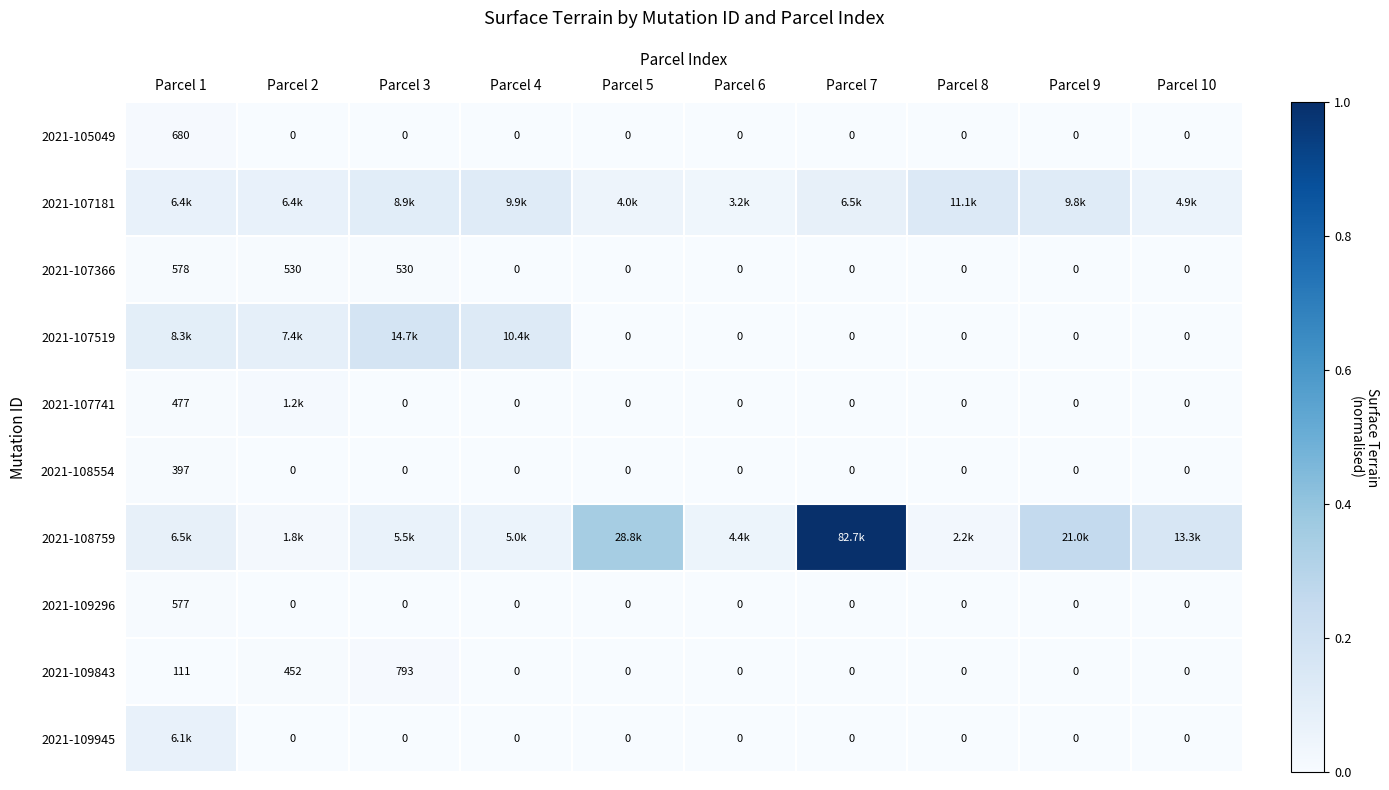

How many values in 2021-107366 are above zero?

3